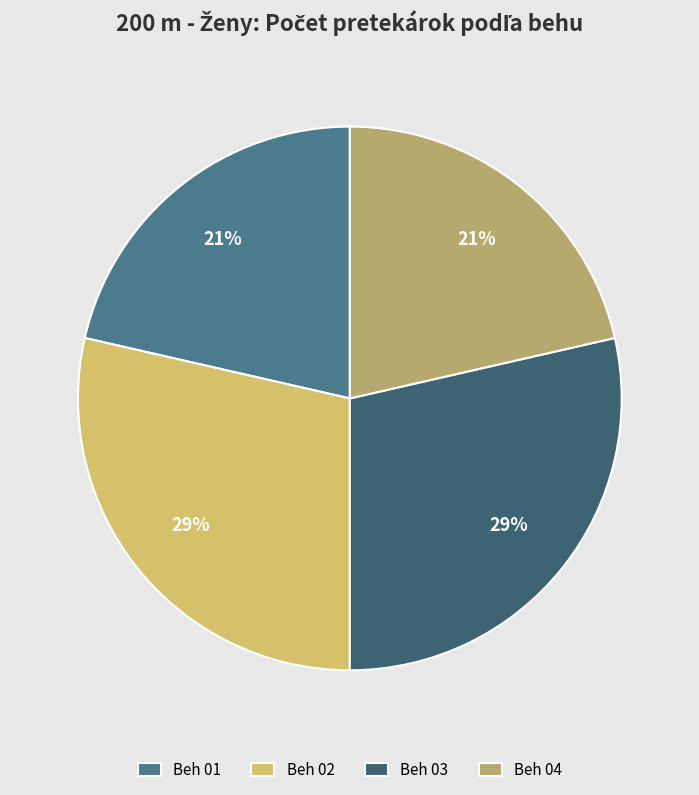

Count the number of slices in the pie.

4